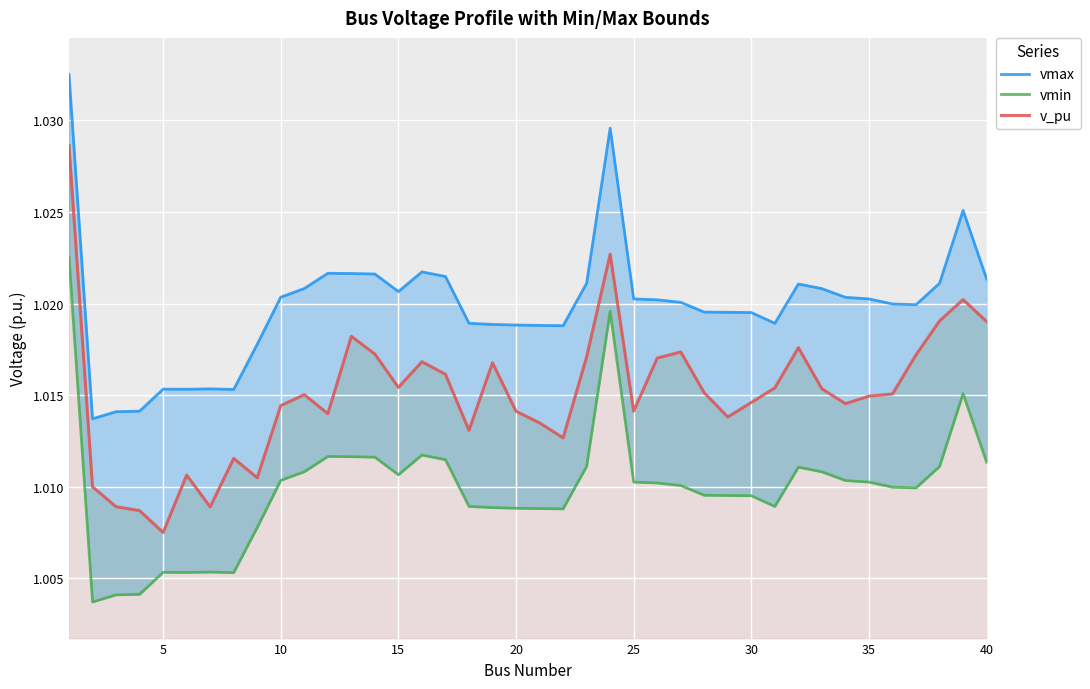

Which series has the largest total across all categories?

vmax